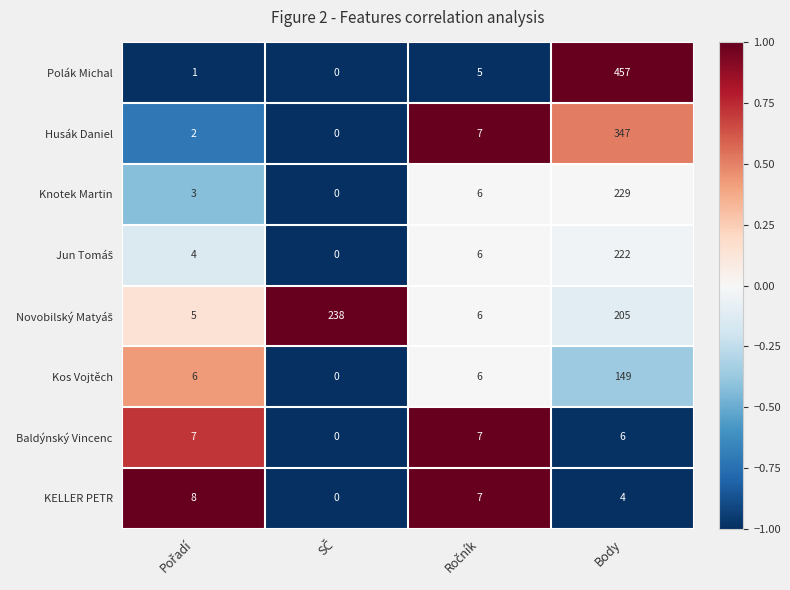

At which label does Polák Michal reach its peak?

Body